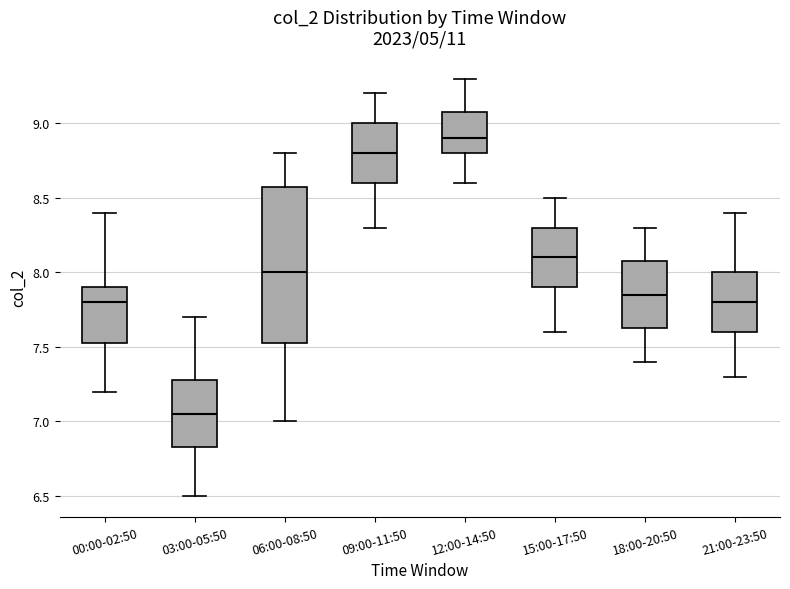

Where is the upper edge of the box for 09:00-11:50 on the y-axis? The values are not printed on the chart, so give them approximately, as read against the axis.

9.00